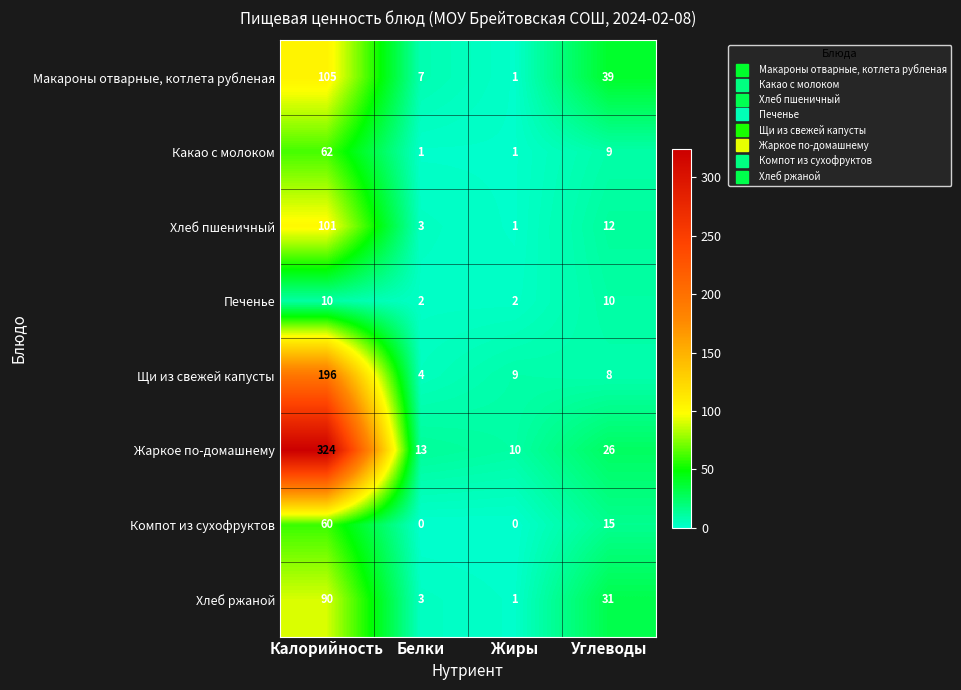

What is the total value across all series at Углеводы?

150